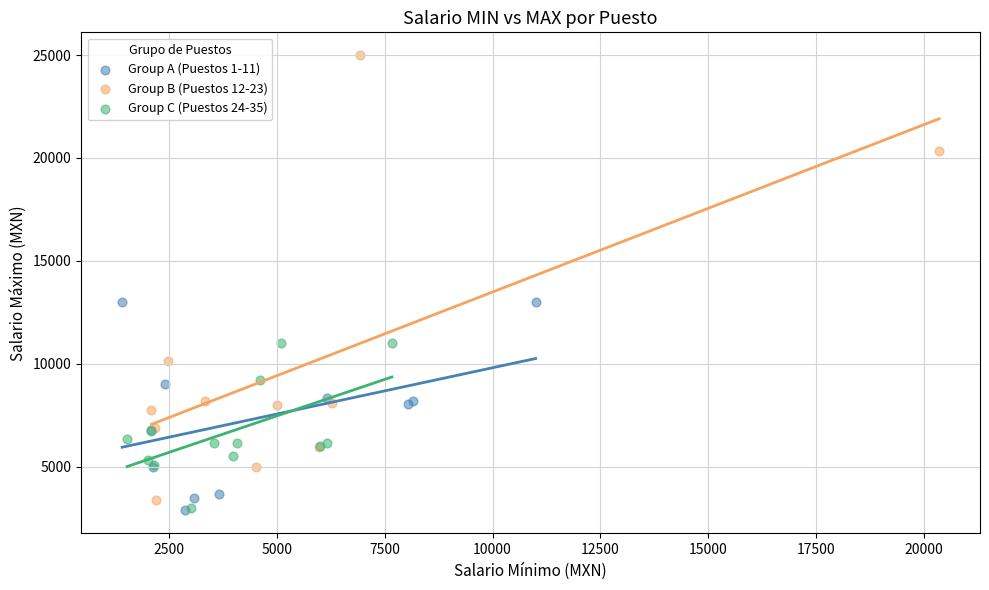

Which series contains the highest Y value?

Group B (Puestos 12-23)